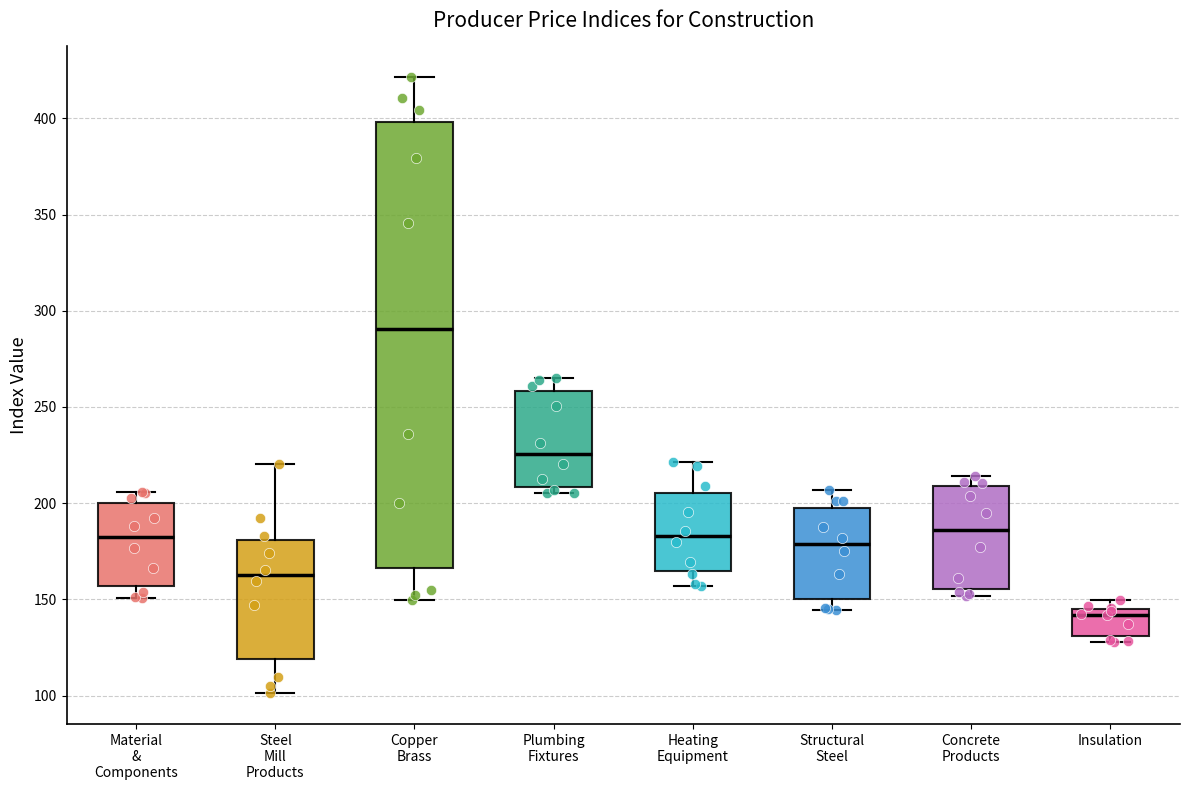

Which box has the lowest median line?

Insulation